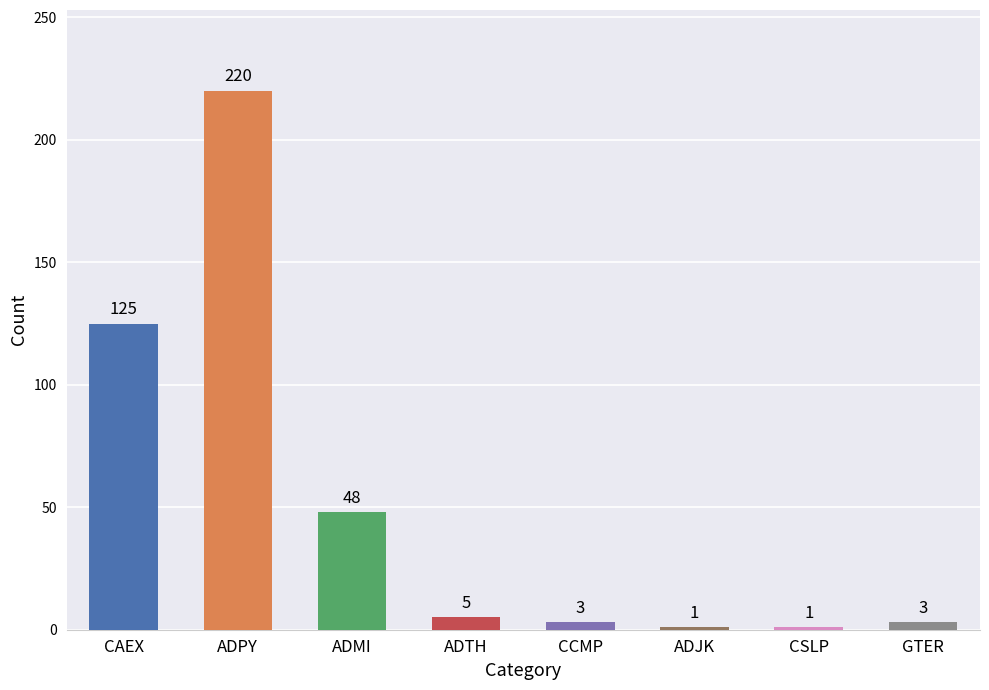

What is the difference between the maximum and minimum values?

219